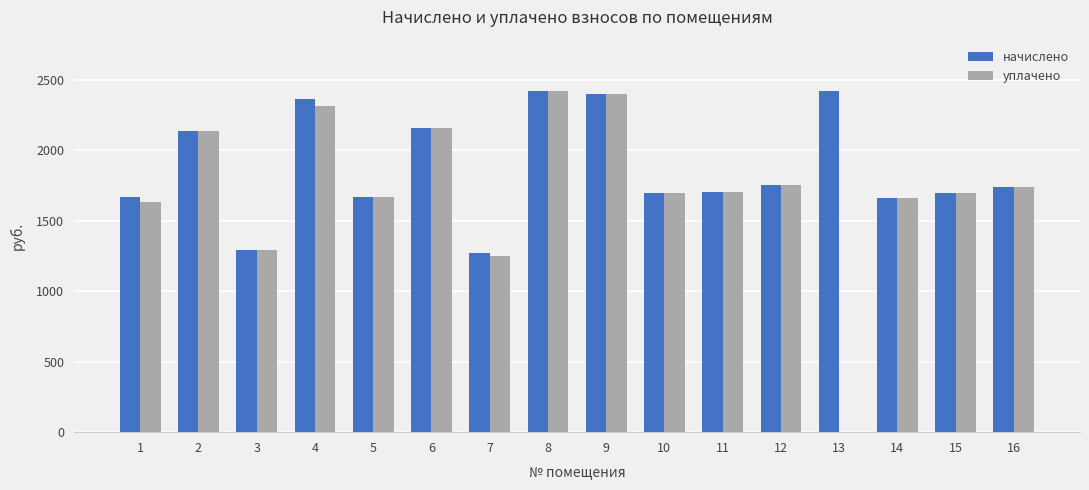

Which series has the largest total across all categories?

начислено